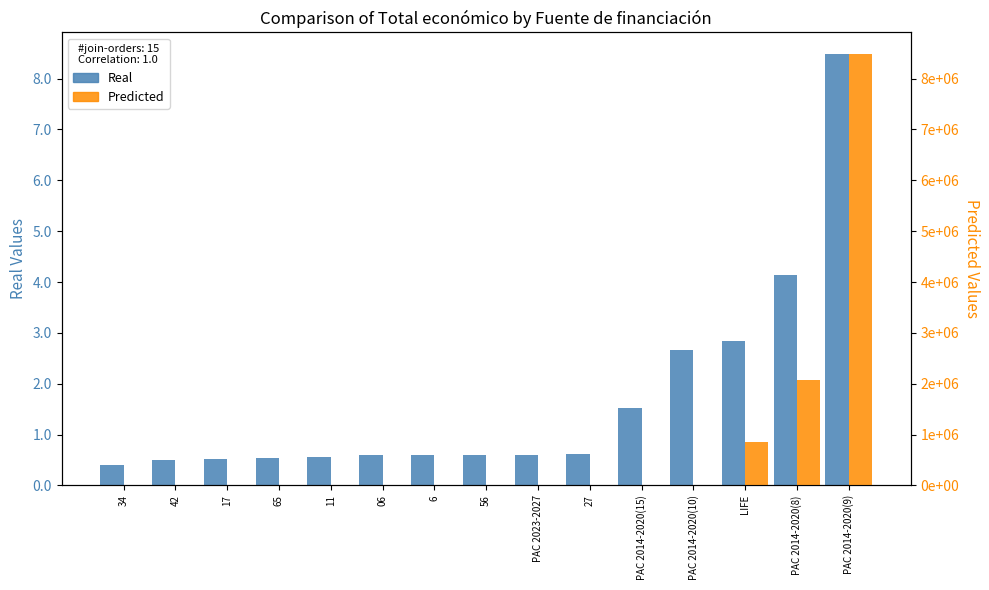

Which series has the widest spread of values?

Predicted